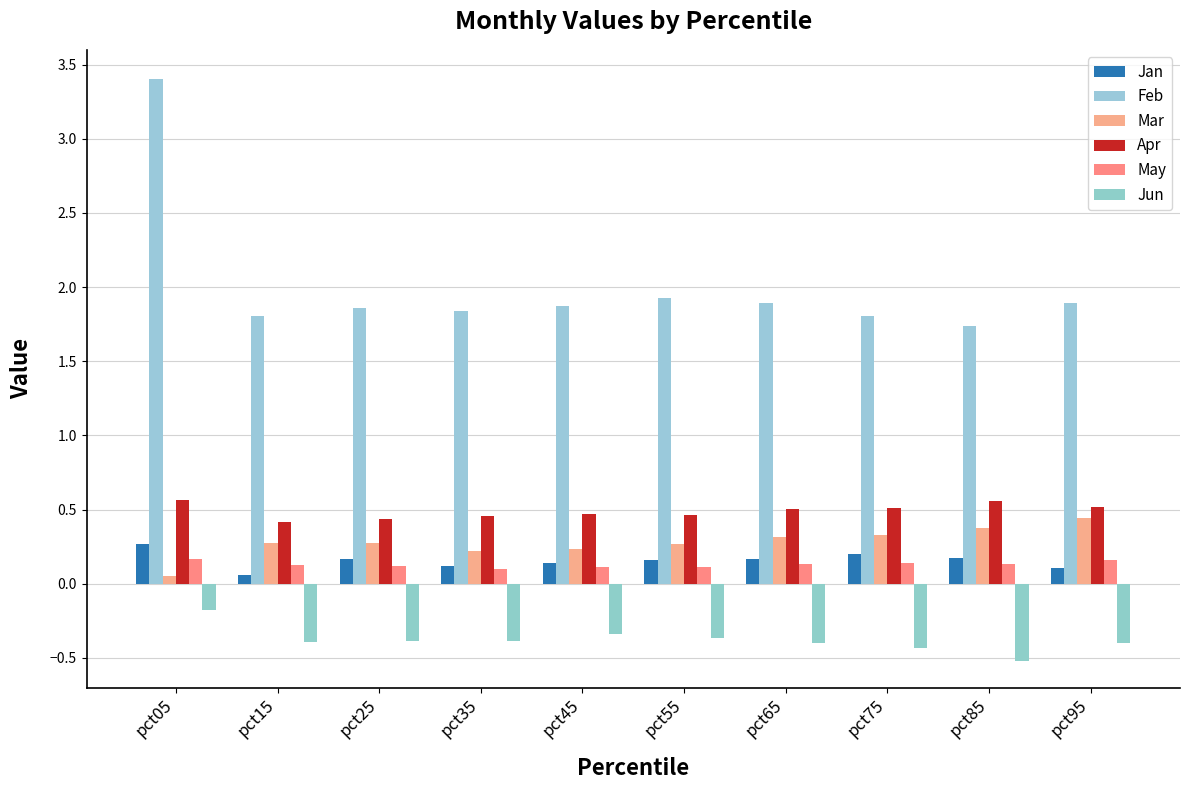

How many groups of bars are there?

10